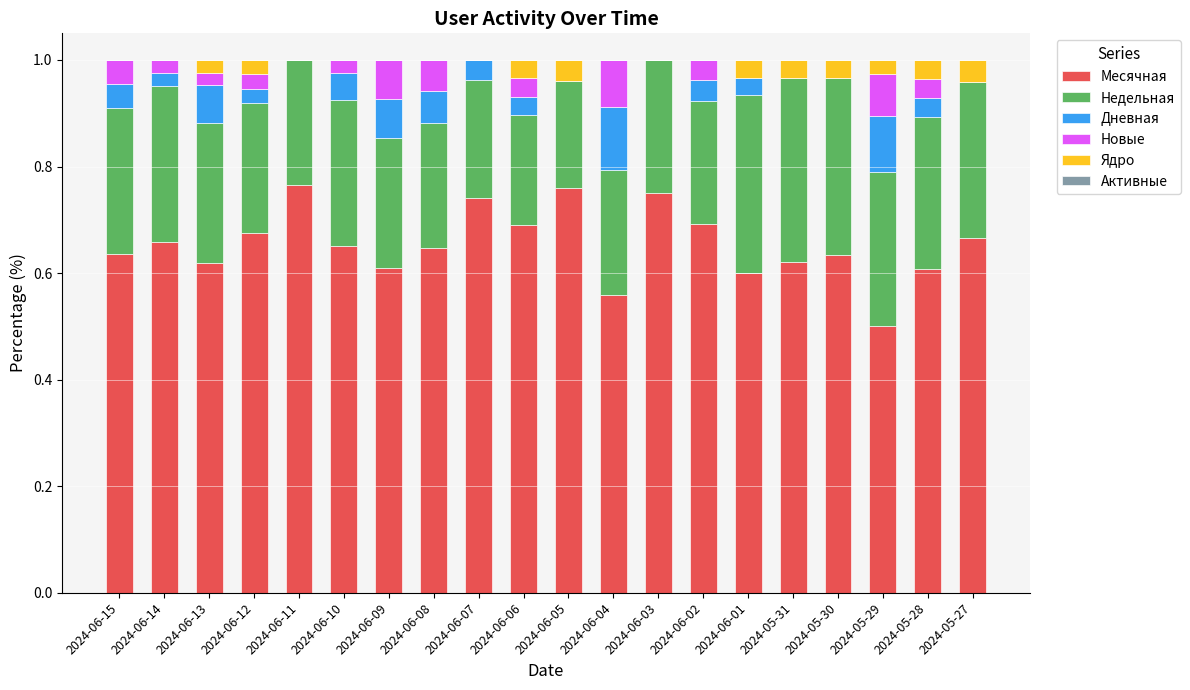

Does the chart contain stacked bars?

Yes